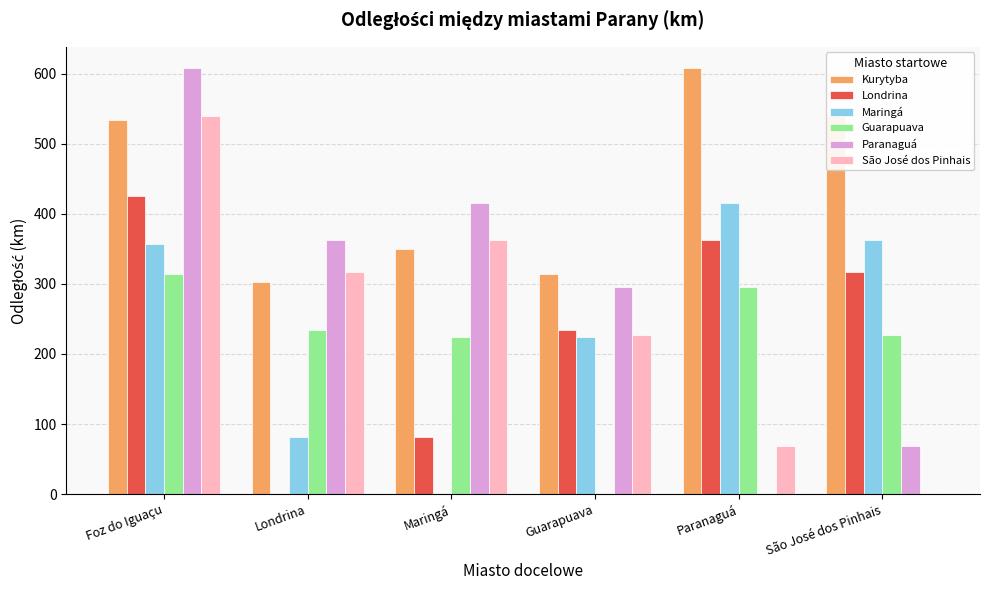

At which category is the sum across all series the highest?

Foz do Iguaçu